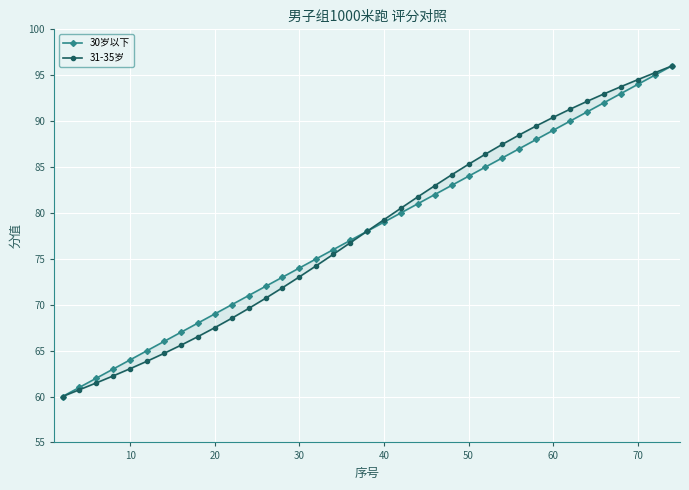

Between 40 and 50, which series saw the biggest shift?

31-35岁